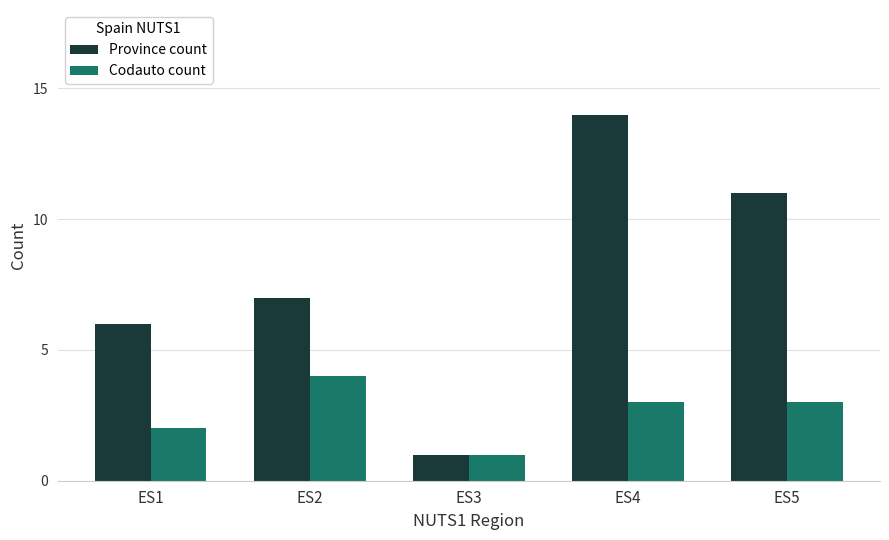

Is it true that Codauto count equals 1 at ES3?

True